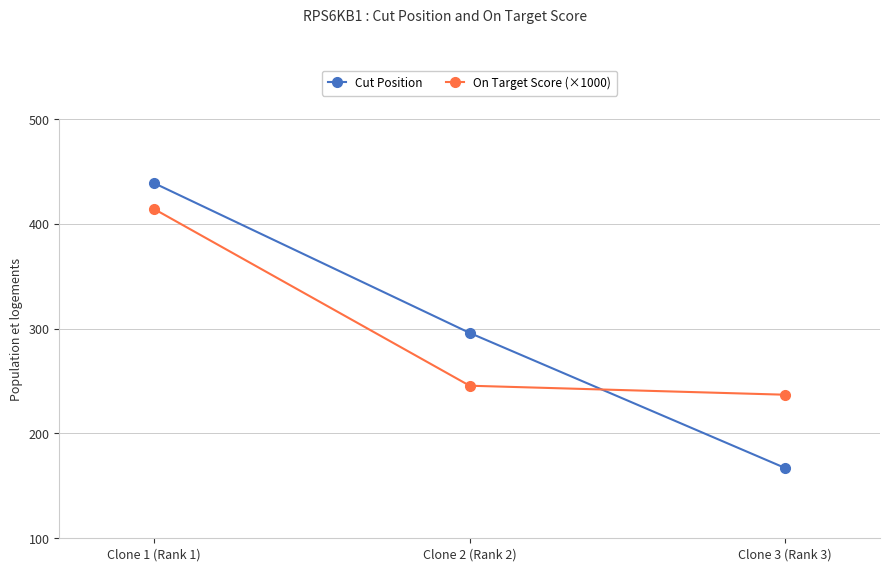

Rank the series at Clone 1 (Rank 1) from highest to lowest value.

Cut Position, On Target Score (×1000)